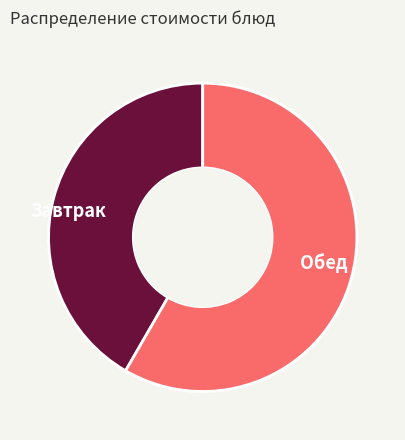

Does any single category account for the majority?

Yes